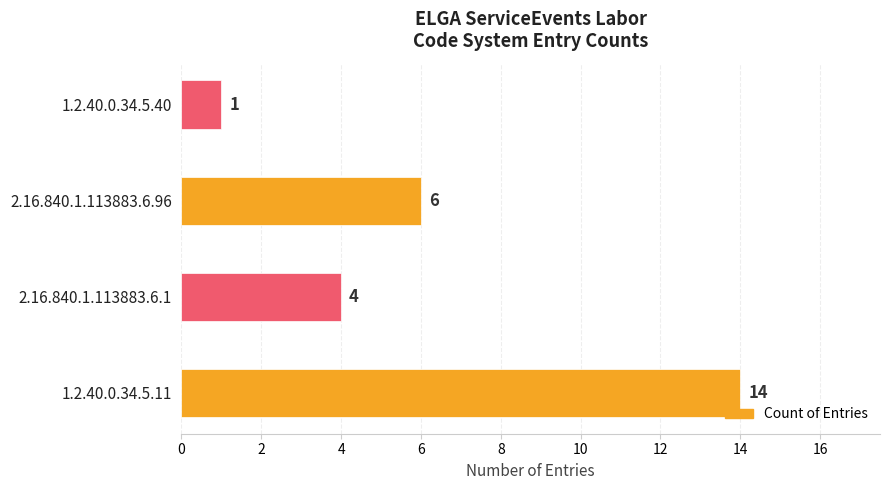

Which label corresponds to the smallest value in the chart?

1.2.40.0.34.5.40